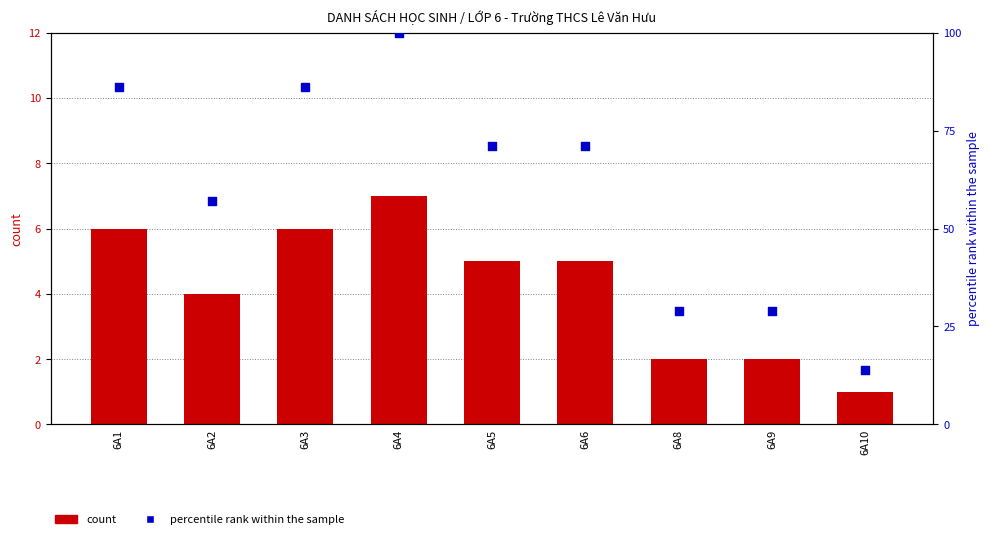

At which category is the sum across all series the highest?

6A4